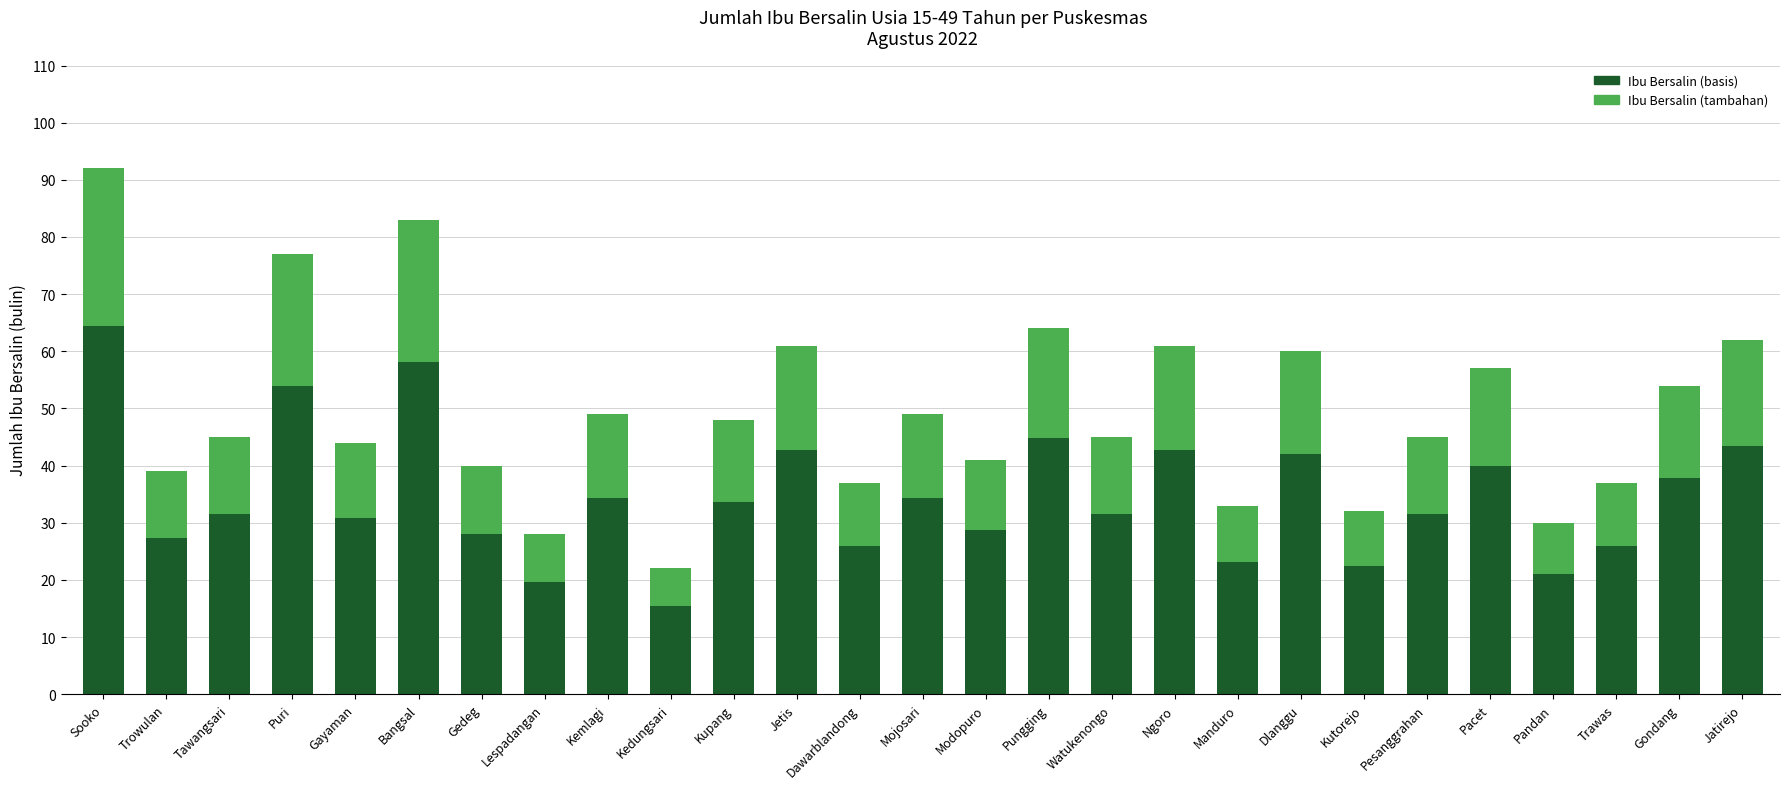

What is the total value across all series at Dlanggu?

60.0